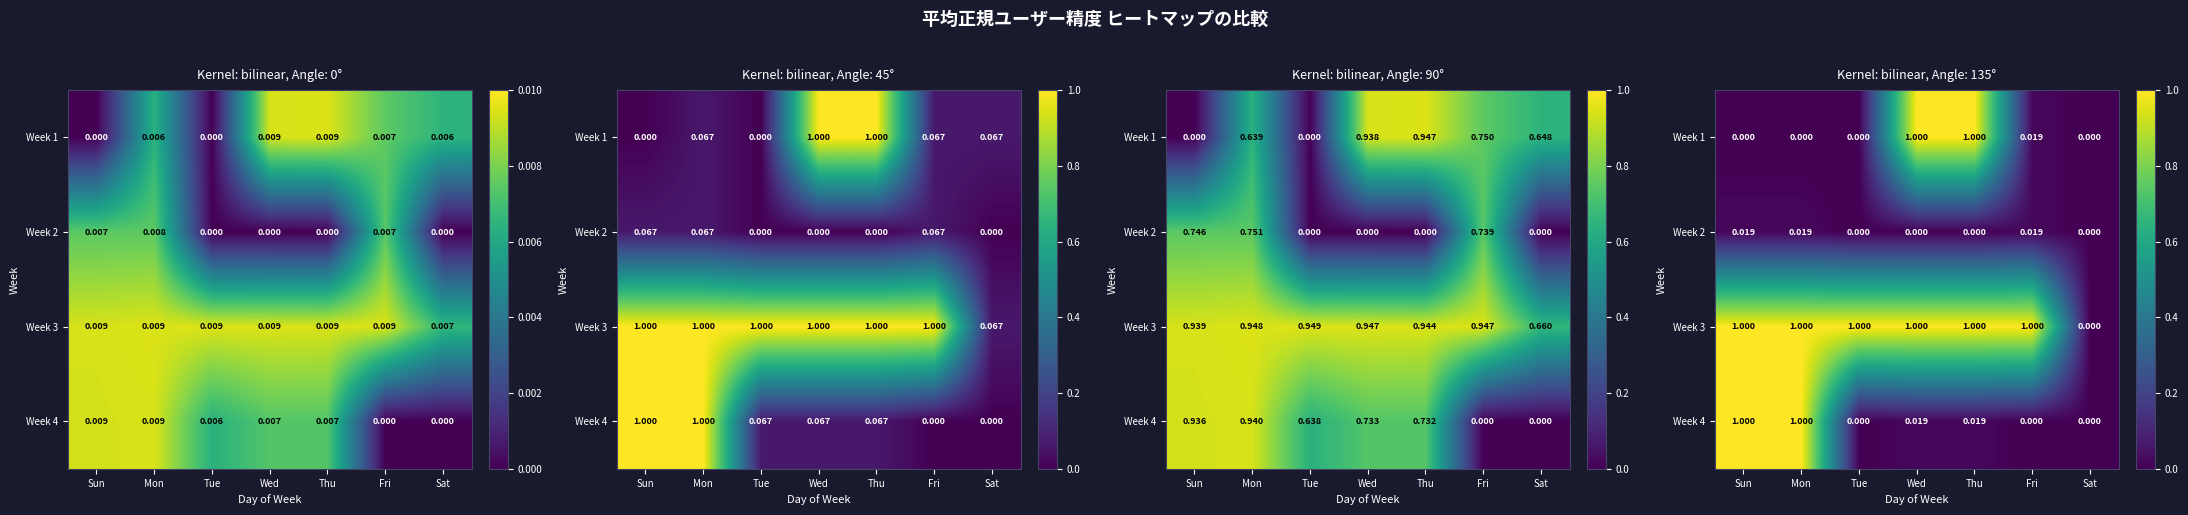

Where is Week 1 nearest to the value 0?

Sun